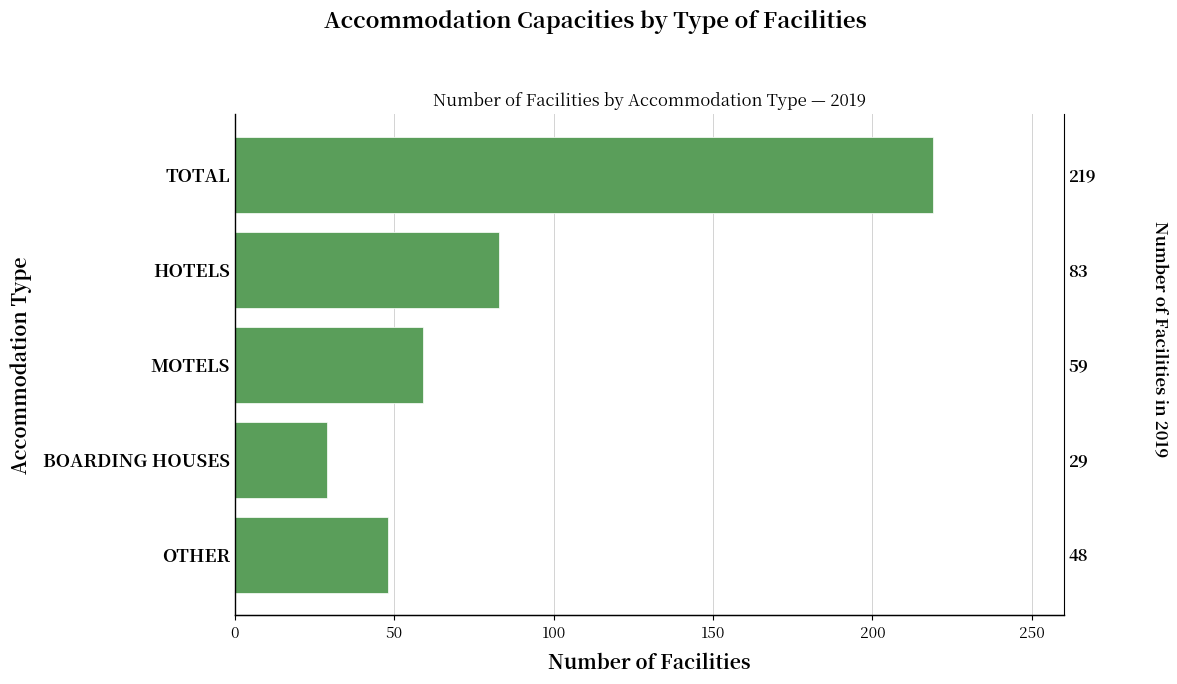

Reading left to right, extract all data points from this chart.

219	83	59	29	48